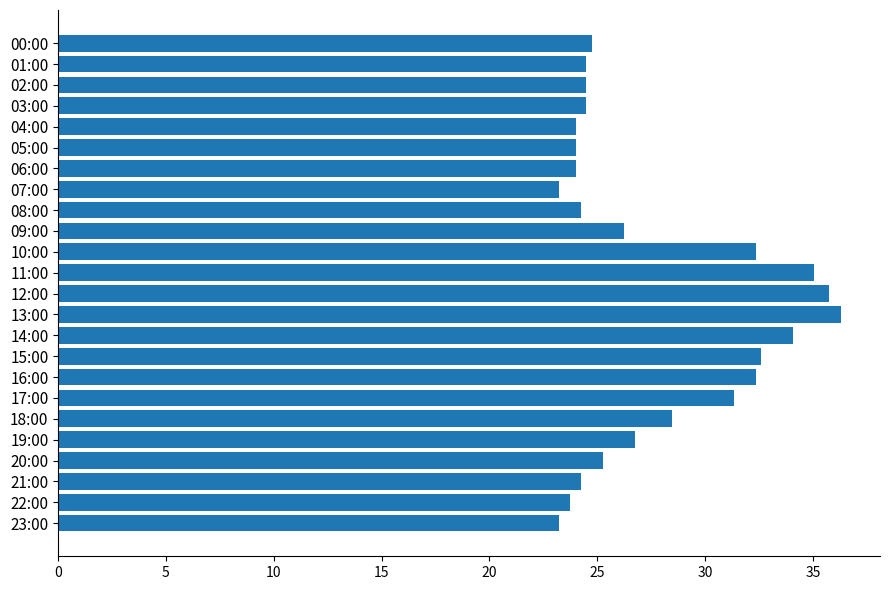

What is the average value?

27.7